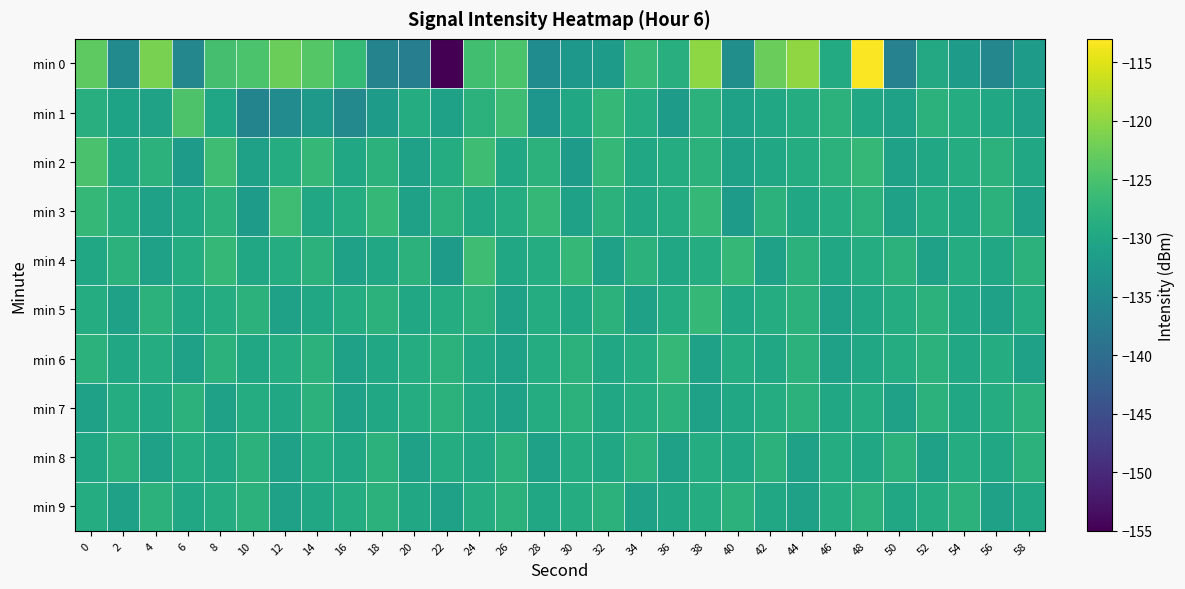

Reading left to right, transcribe all the data shown in this chart.

min 0: 0=-123.5	2=-135.1	4=-121.4	6=-135.5	8=-125.4	10=-124.9	12=-122.4	14=-124.1	16=-126.9	18=-136.2	20=-137.1	22=-155.0	24=-125.7	26=-124.8	28=-134.5	30=-132.7	32=-131.7	34=-126.5	36=-128.7	38=-120.1	40=-134.2	42=-122.6	44=-120.0	46=-129.3	48=-113.3	50=-136.4	52=-129.7	54=-131.9	56=-135.6	58=-131.8
min 1: 0=-128.5	2=-130.7	4=-130.7	6=-124.7	8=-130.2	10=-136.0	12=-134.7	14=-132.4	16=-135.2	18=-131.8	20=-129.0	22=-131.0	24=-128.0	26=-126.0	28=-133.0	30=-130.0	32=-127.0	34=-129.0	36=-132.0	38=-128.0	40=-131.0	42=-130.0	44=-129.0	46=-128.0	48=-130.0	50=-131.0	52=-128.0	54=-129.0	56=-130.0	58=-131.0
min 2: 0=-125.0	2=-130.0	4=-128.0	6=-132.0	8=-126.0	10=-131.0	12=-129.0	14=-127.0	16=-130.0	18=-128.0	20=-131.0	22=-129.0	24=-126.0	26=-130.0	28=-128.0	30=-132.0	32=-127.0	34=-130.0	36=-129.0	38=-128.0	40=-131.0	42=-130.0	44=-129.0	46=-128.0	48=-127.0	50=-131.0	52=-130.0	54=-129.0	56=-128.0	58=-130.0
min 3: 0=-127.0	2=-129.0	4=-131.0	6=-130.0	8=-128.0	10=-132.0	12=-126.0	14=-130.0	16=-129.0	18=-127.0	20=-131.0	22=-128.0	24=-130.0	26=-129.0	28=-127.0	30=-131.0	32=-128.0	34=-130.0	36=-129.0	38=-127.0	40=-132.0	42=-128.0	44=-130.0	46=-129.0	48=-128.0	50=-131.0	52=-129.0	54=-130.0	56=-128.0	58=-131.0
min 4: 0=-130.0	2=-128.0	4=-131.0	6=-129.0	8=-127.0	10=-130.0	12=-129.0	14=-128.0	16=-131.0	18=-130.0	20=-128.0	22=-132.0	24=-126.0	26=-130.0	28=-129.0	30=-127.0	32=-131.0	34=-128.0	36=-130.0	38=-129.0	40=-127.0	42=-131.0	44=-128.0	46=-130.0	48=-129.0	50=-128.0	52=-131.0	54=-129.0	56=-130.0	58=-128.0
min 5: 0=-129.0	2=-131.0	4=-128.0	6=-130.0	8=-129.0	10=-128.0	12=-131.0	14=-130.0	16=-129.0	18=-128.0	20=-130.0	22=-129.0	24=-128.0	26=-131.0	28=-129.0	30=-130.0	32=-128.0	34=-131.0	36=-129.0	38=-127.0	40=-130.0	42=-129.0	44=-128.0	46=-131.0	48=-130.0	50=-129.0	52=-128.0	54=-130.0	56=-131.0	58=-129.0
min 6: 0=-128.0	2=-130.0	4=-129.0	6=-131.0	8=-128.0	10=-130.0	12=-129.0	14=-128.0	16=-131.0	18=-130.0	20=-129.0	22=-128.0	24=-130.0	26=-131.0	28=-129.0	30=-128.0	32=-130.0	34=-129.0	36=-127.0	38=-131.0	40=-129.0	42=-130.0	44=-128.0	46=-131.0	48=-130.0	50=-129.0	52=-128.0	54=-130.0	56=-129.0	58=-131.0
min 7: 0=-131.0	2=-129.0	4=-130.0	6=-128.0	8=-131.0	10=-129.0	12=-130.0	14=-128.0	16=-131.0	18=-130.0	20=-129.0	22=-128.0	24=-130.0	26=-131.0	28=-129.0	30=-128.0	32=-130.0	34=-129.0	36=-128.0	38=-131.0	40=-130.0	42=-129.0	44=-128.0	46=-130.0	48=-129.0	50=-131.0	52=-128.0	54=-130.0	56=-129.0	58=-128.0
min 8: 0=-130.0	2=-128.0	4=-131.0	6=-129.0	8=-130.0	10=-128.0	12=-131.0	14=-129.0	16=-130.0	18=-128.0	20=-131.0	22=-129.0	24=-130.0	26=-128.0	28=-131.0	30=-129.0	32=-130.0	34=-128.0	36=-131.0	38=-129.0	40=-130.0	42=-128.0	44=-131.0	46=-129.0	48=-130.0	50=-128.0	52=-131.0	54=-129.0	56=-130.0	58=-128.0
min 9: 0=-129.0	2=-131.0	4=-128.0	6=-130.0	8=-129.0	10=-128.0	12=-131.0	14=-130.0	16=-129.0	18=-128.0	20=-130.0	22=-131.0	24=-129.0	26=-128.0	28=-130.0	30=-129.0	32=-128.0	34=-131.0	36=-130.0	38=-129.0	40=-128.0	42=-130.0	44=-131.0	46=-129.0	48=-128.0	50=-130.0	52=-129.0	54=-128.0	56=-131.0	58=-130.0